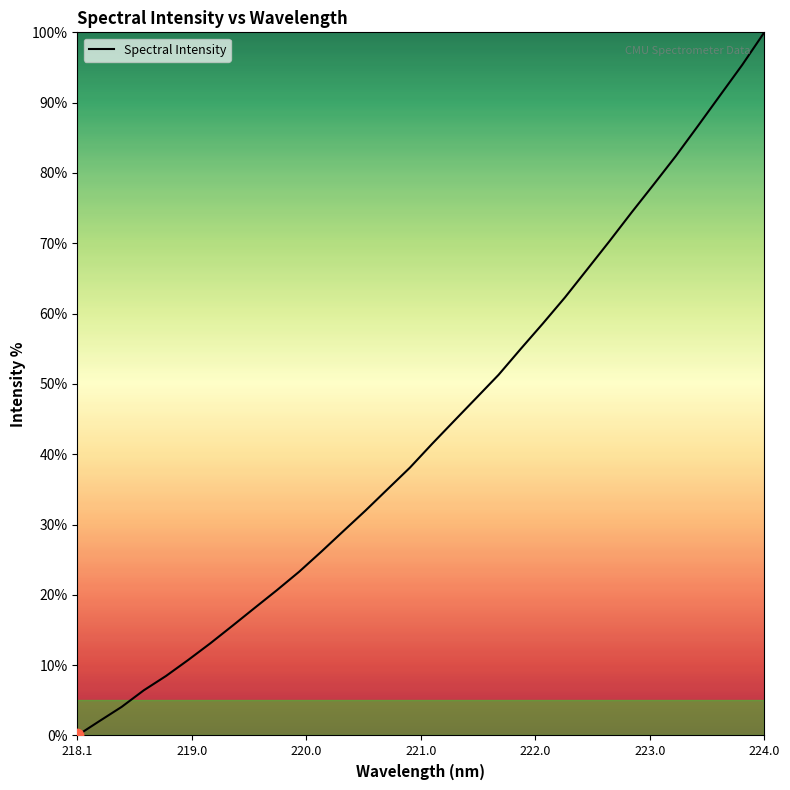

What is the maximum value shown in the chart?

100.0